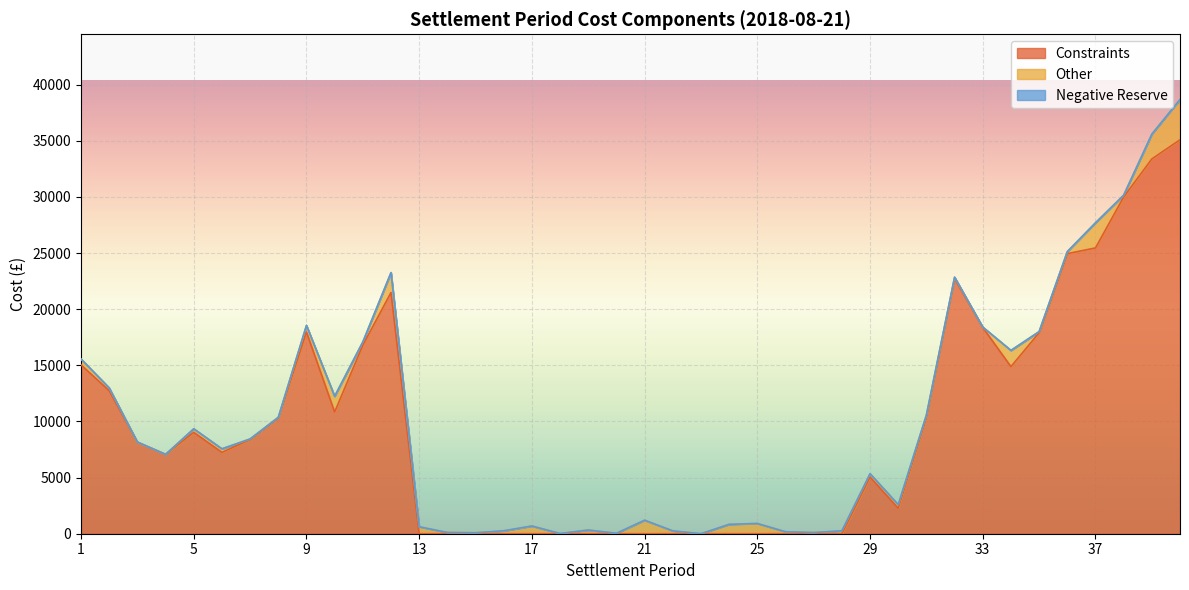

The Negative Reserve series shows 7.8 at 6. True or false?

False